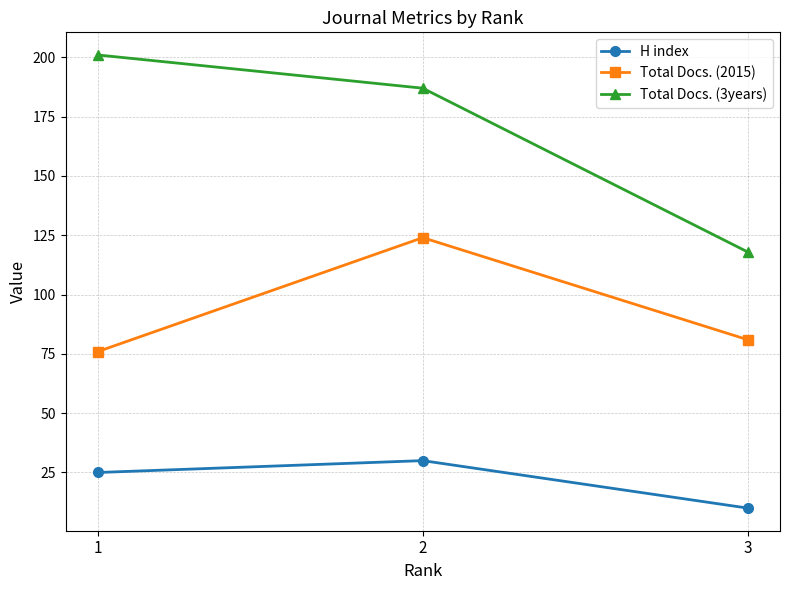

What is the lowest value of the Total Docs. (2015) series?

76